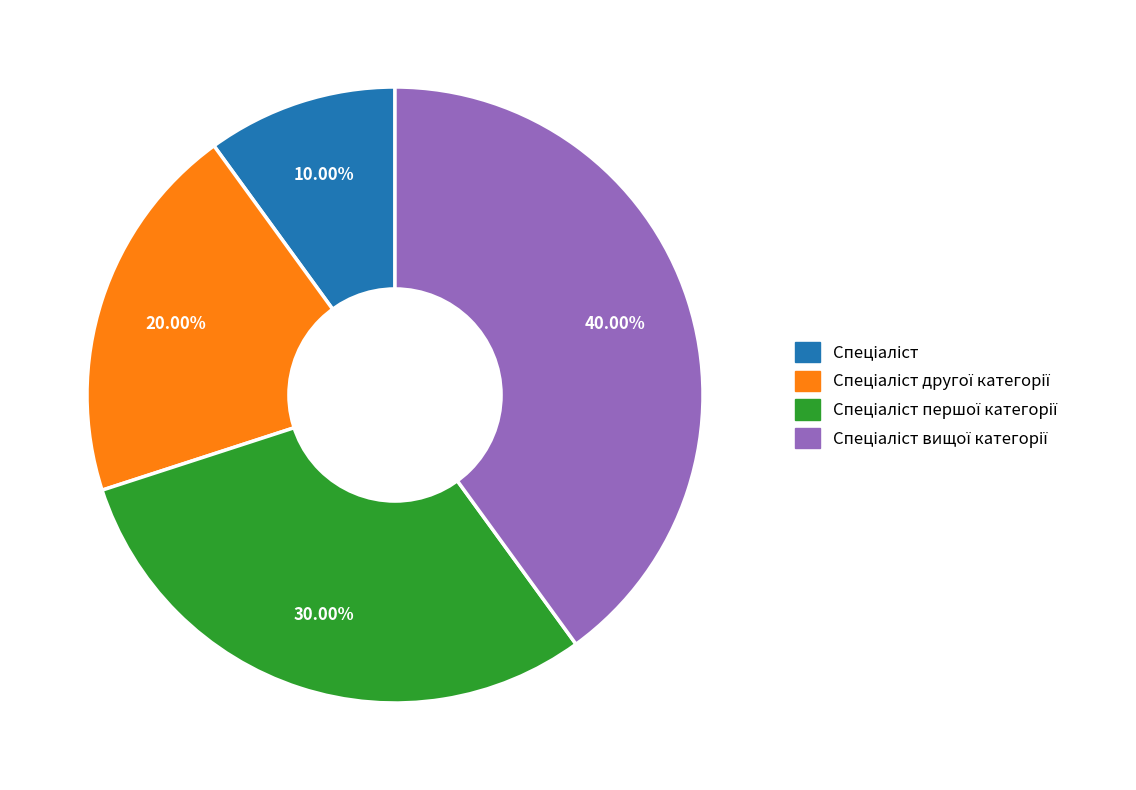

Is there any slice that represents more than half of the pie?

No